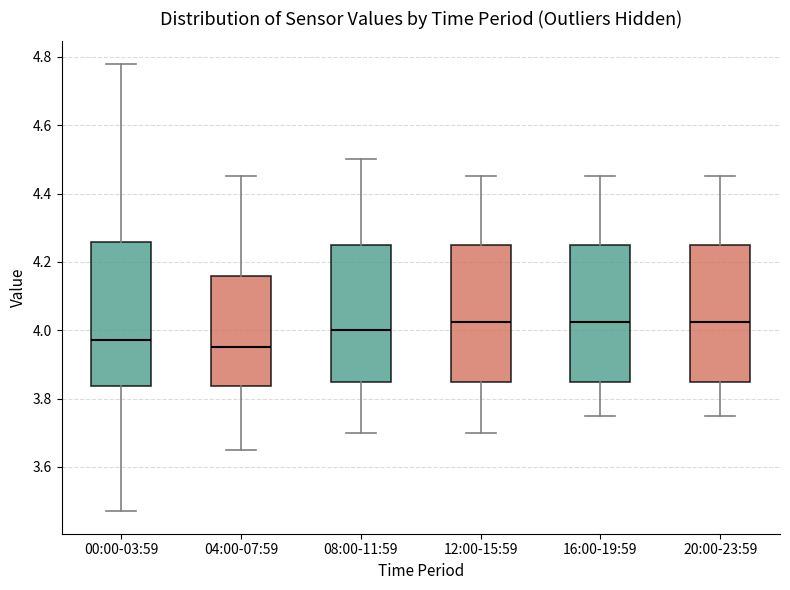

Reading left to right, read every box against the y-axis: the position of its median line, the range the box covers, and the ends of its whiskers. The values are not printed on the chart, so give them approximately, as read against the axis.

00:00-03:59: median 3.98, box 3.84 to 4.26, whiskers 3.48 to 4.78
04:00-07:59: median 3.96, box 3.84 to 4.16, whiskers 3.66 to 4.46
08:00-11:59: median 4.00, box 3.86 to 4.26, whiskers 3.70 to 4.50
12:00-15:59: median 4.02, box 3.86 to 4.26, whiskers 3.70 to 4.46
16:00-19:59: median 4.02, box 3.86 to 4.26, whiskers 3.76 to 4.46
20:00-23:59: median 4.02, box 3.86 to 4.26, whiskers 3.76 to 4.46